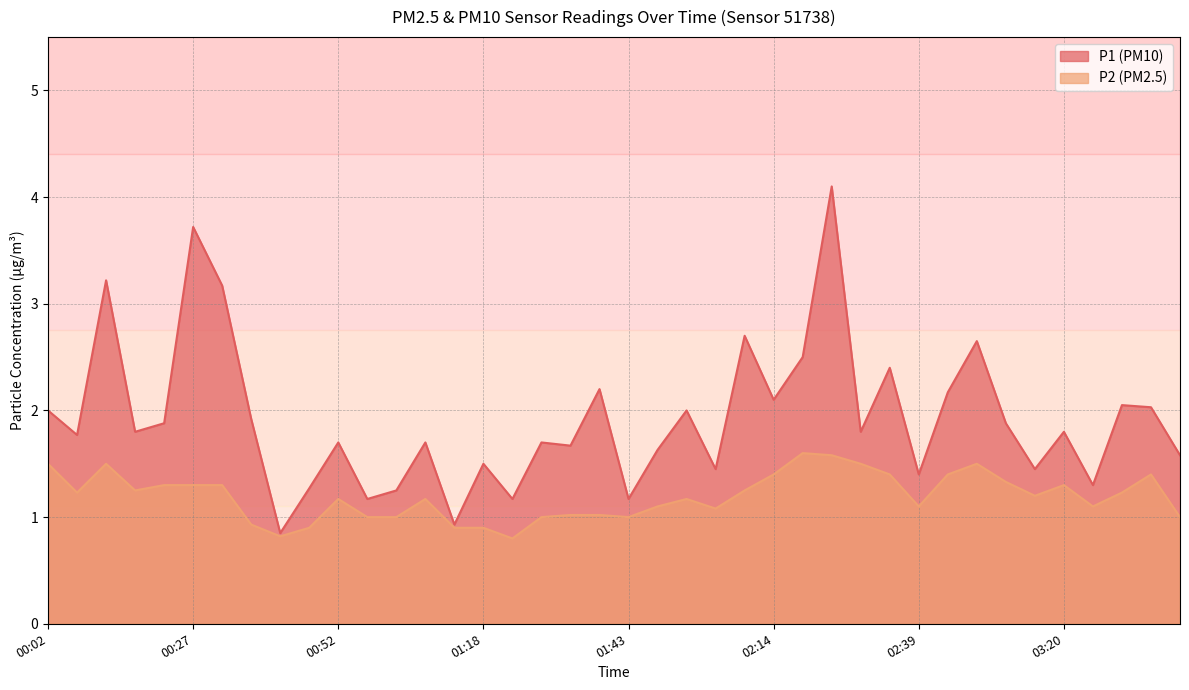

What is the difference between the maximum and second lowest values in the P1 series?

3.2